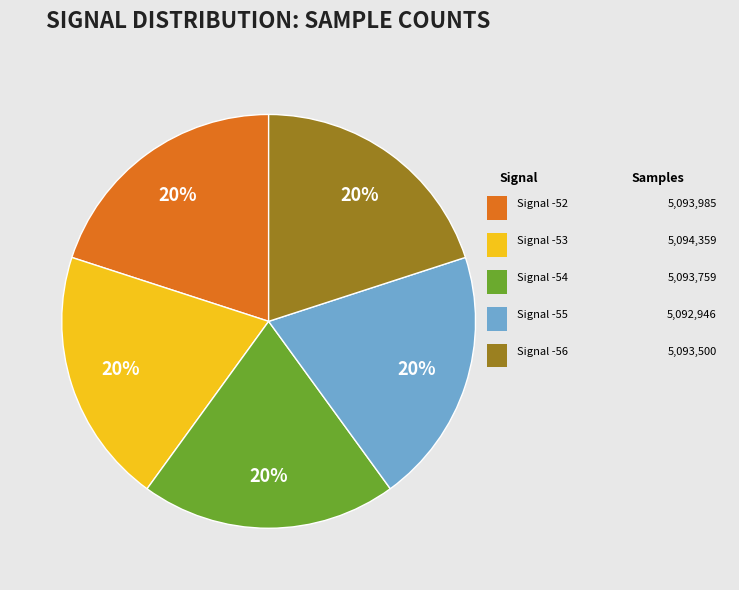

Does any single category account for the majority?

No